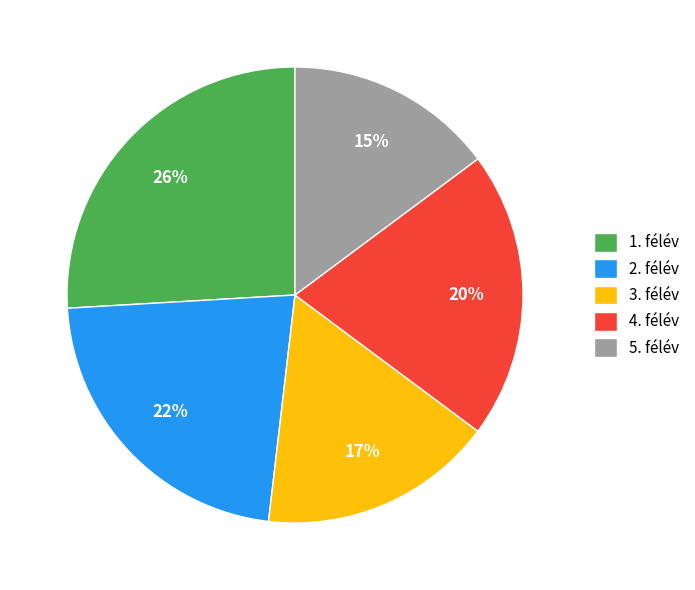

Between 4. félév and 1. félév, which is larger?

1. félév